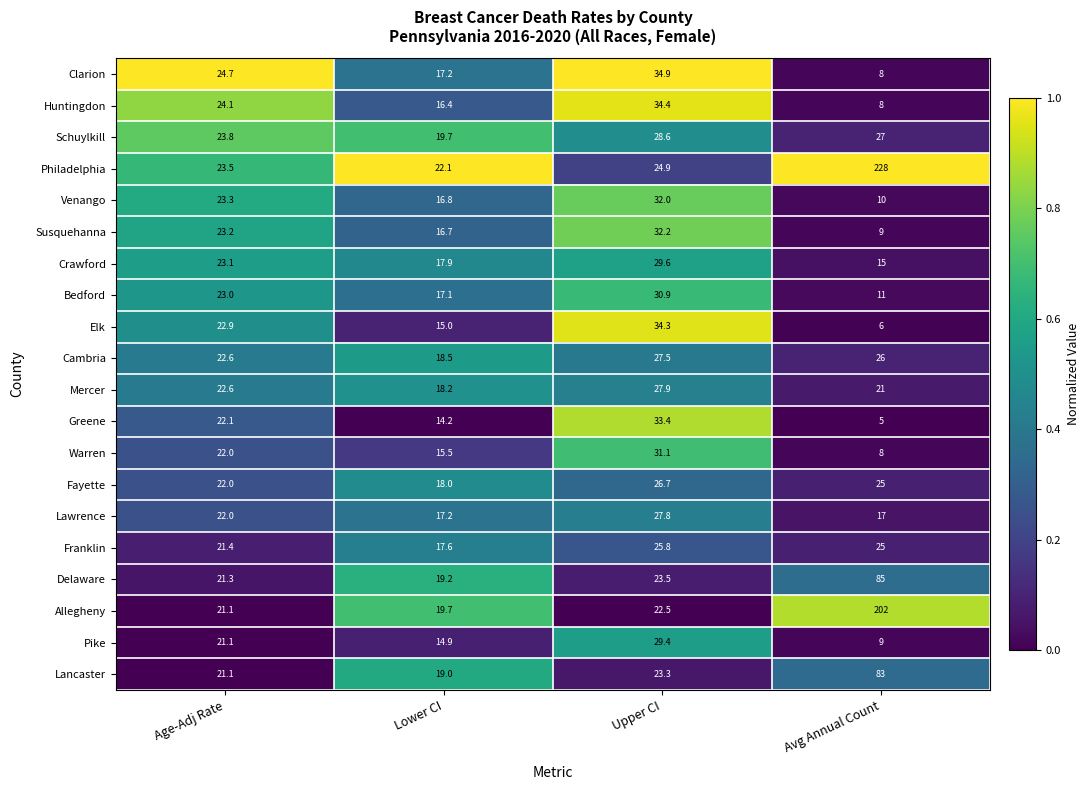

True or false: Elk has a value of 10.5 at Avg Annual Count.

False